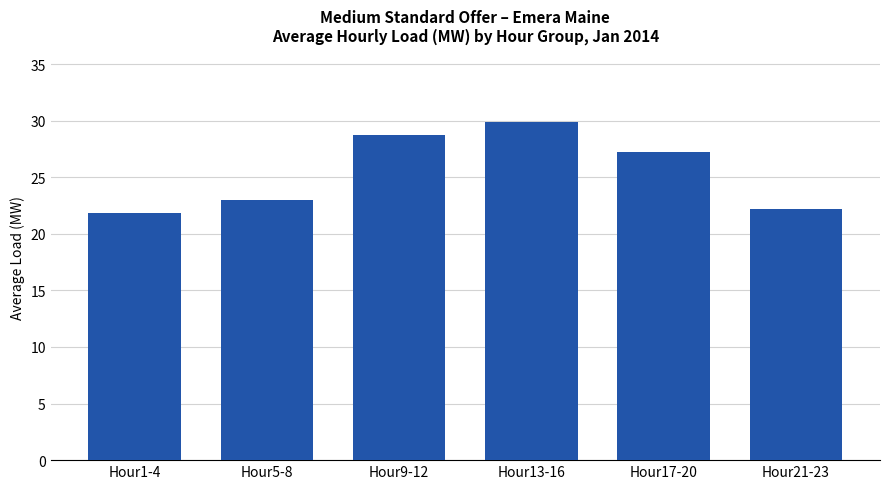

Which category has the highest value across all series?

Hour13-16